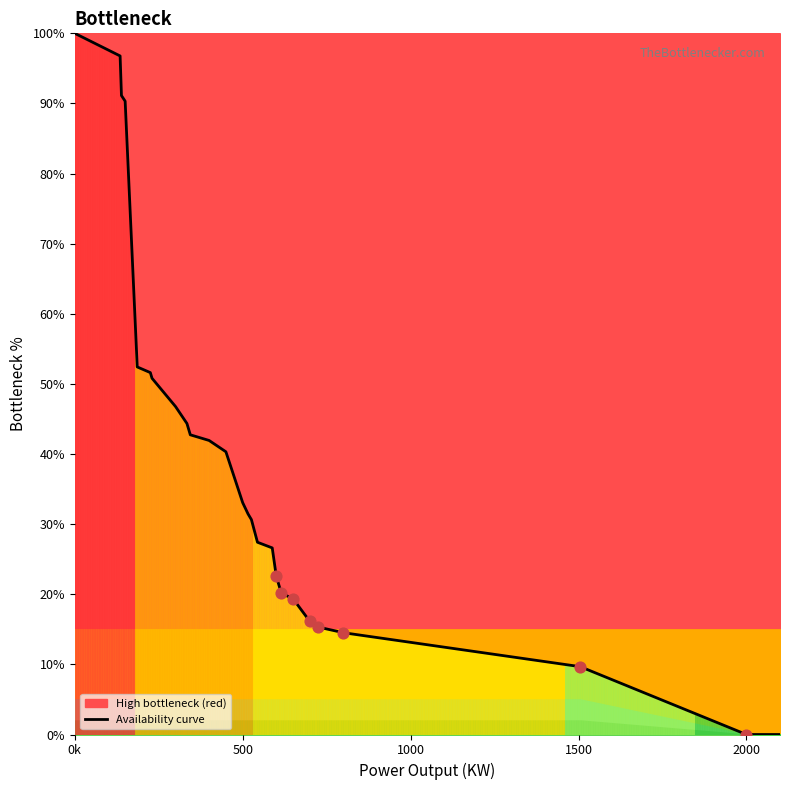

True or false: the data shows 21.7 at 500.

False